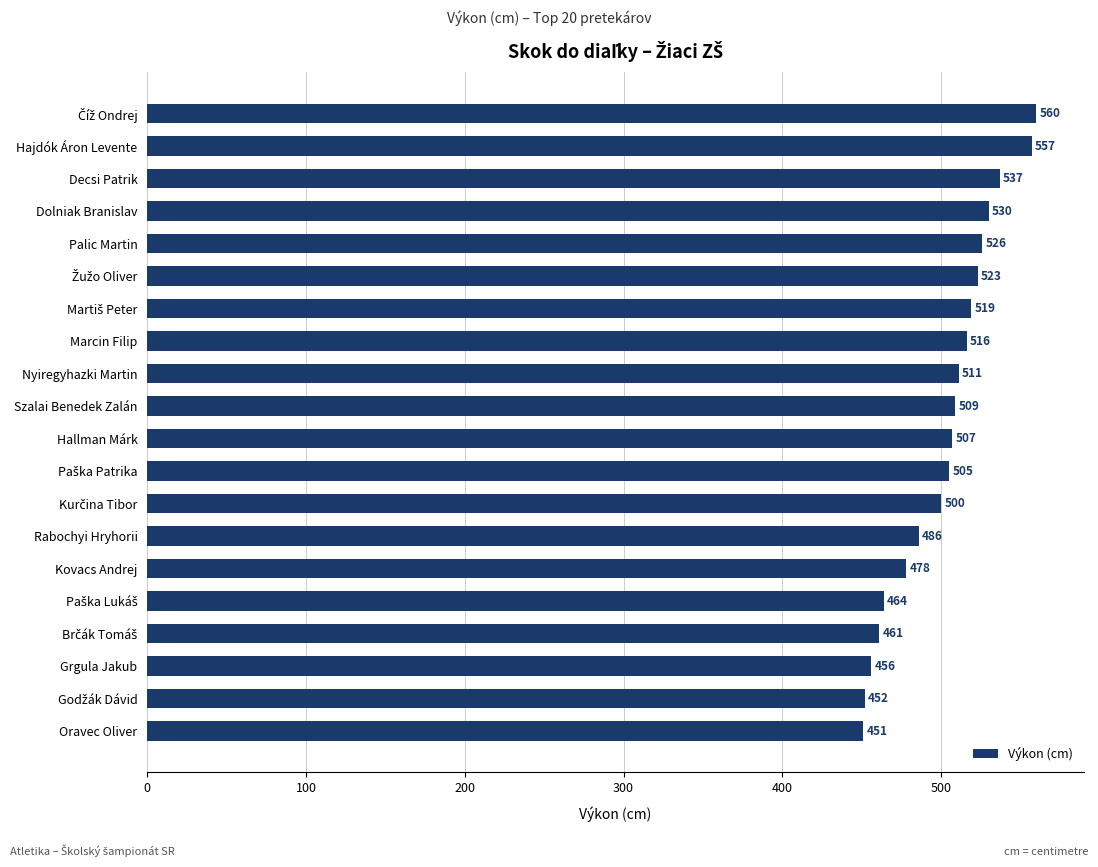

What is the difference between the second highest and minimum values?

106